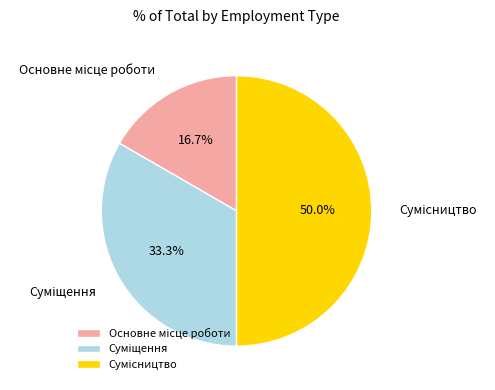

Between Основне місце роботи and Сумісництво, which is larger?

Сумісництво